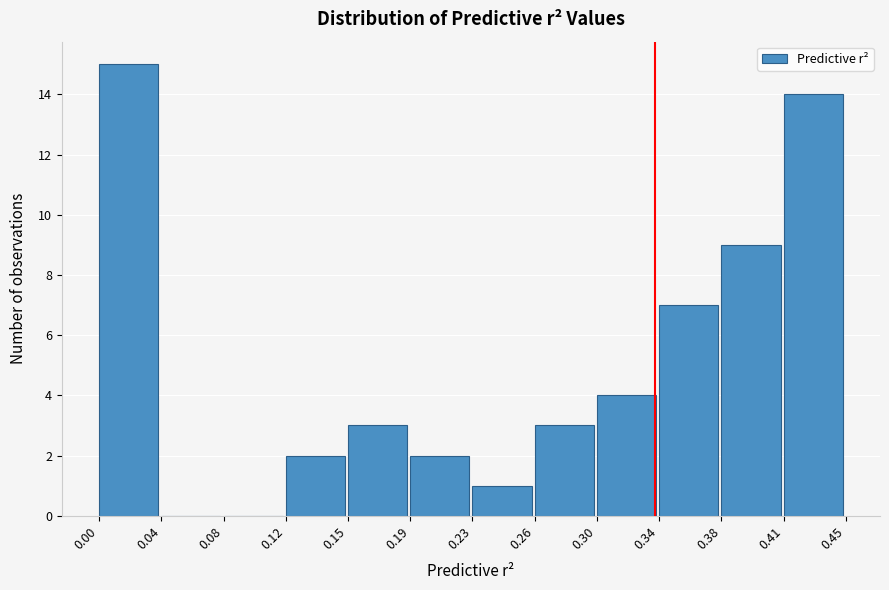

Reading left to right, list every bar in this chart as the range it spans on the x-axis followed by its height. The values are not printed on the chart, so give them approximately, as read against the axis.

0.00 to 0.04: 15
0.04 to 0.08: 0
0.08 to 0.12: 0
0.12 to 0.15: 2
0.15 to 0.19: 3
0.19 to 0.23: 2
0.23 to 0.26: 1
0.26 to 0.30: 3
0.30 to 0.34: 4
0.34 to 0.38: 7
0.38 to 0.41: 9
0.41 to 0.45: 14